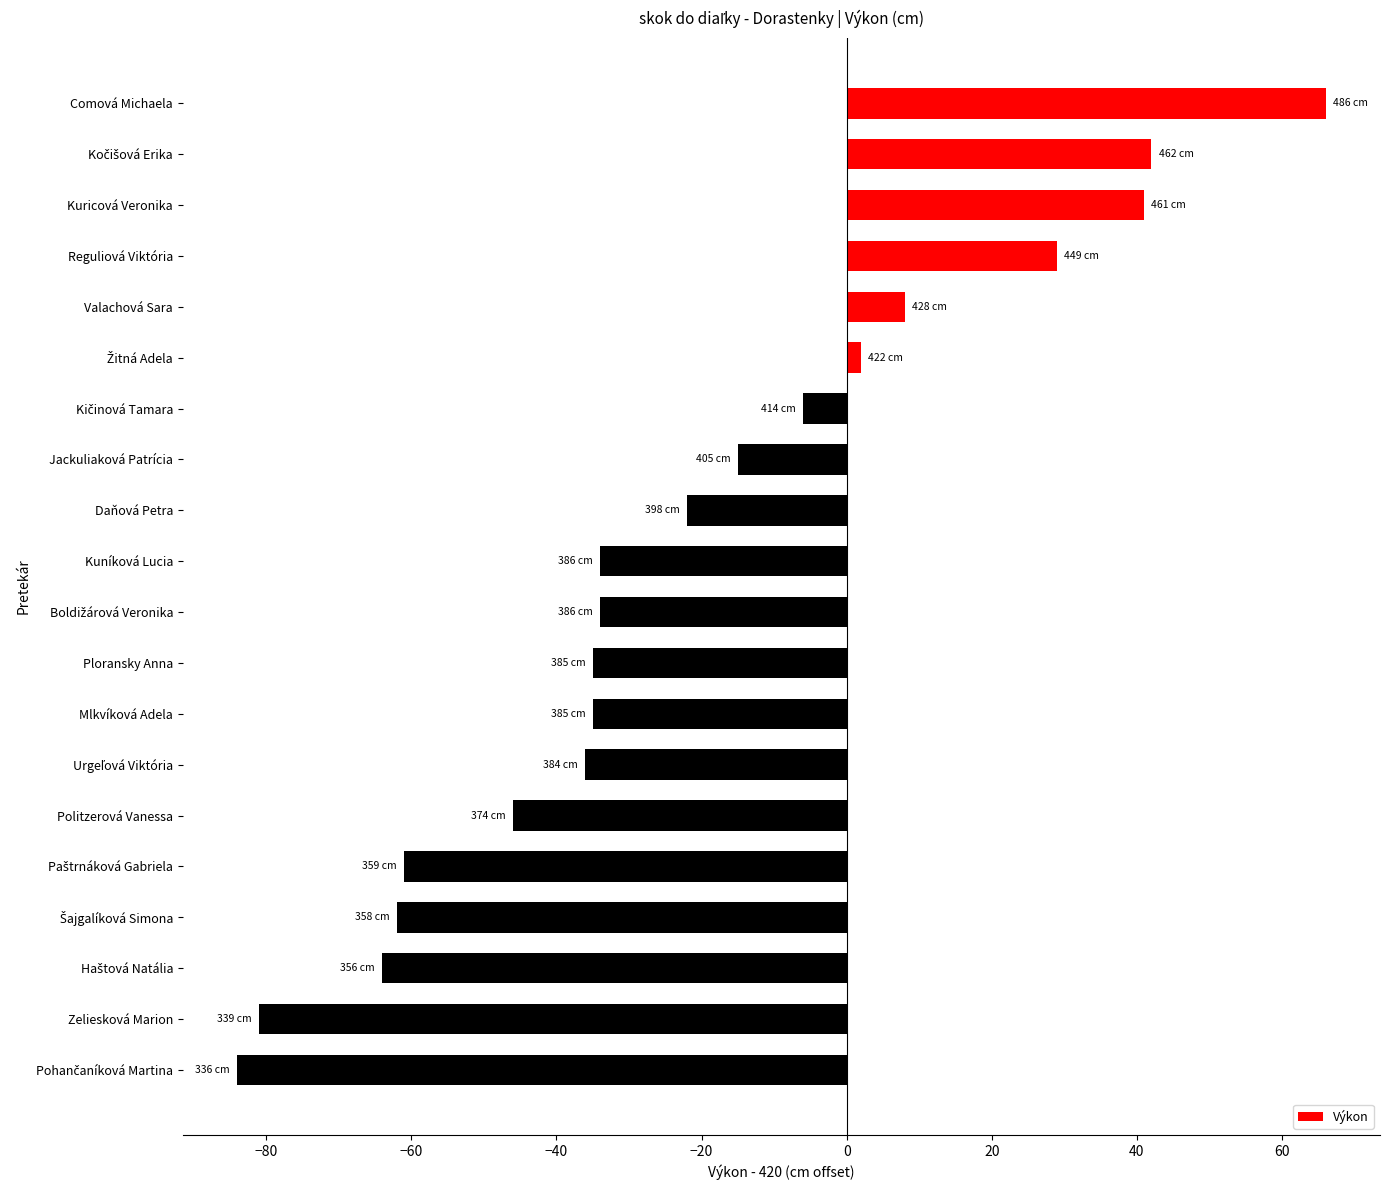

What is the minimum value shown in the chart?

-84